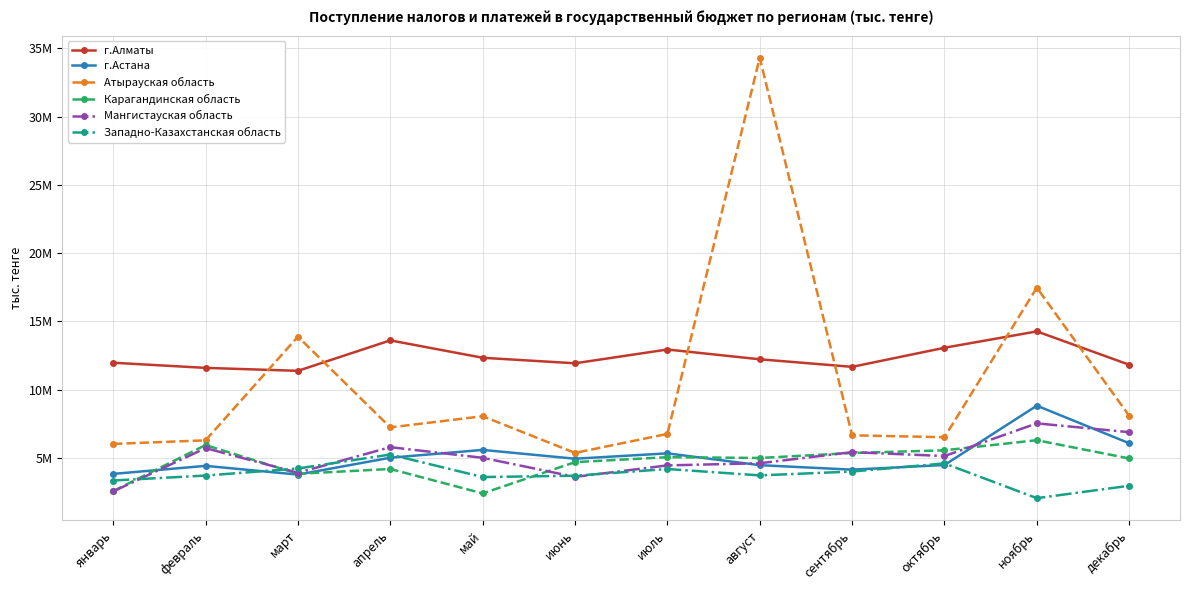

Is the value of г.Астана at ноябрь greater than the value of Мангистауская область at сентябрь?

Yes